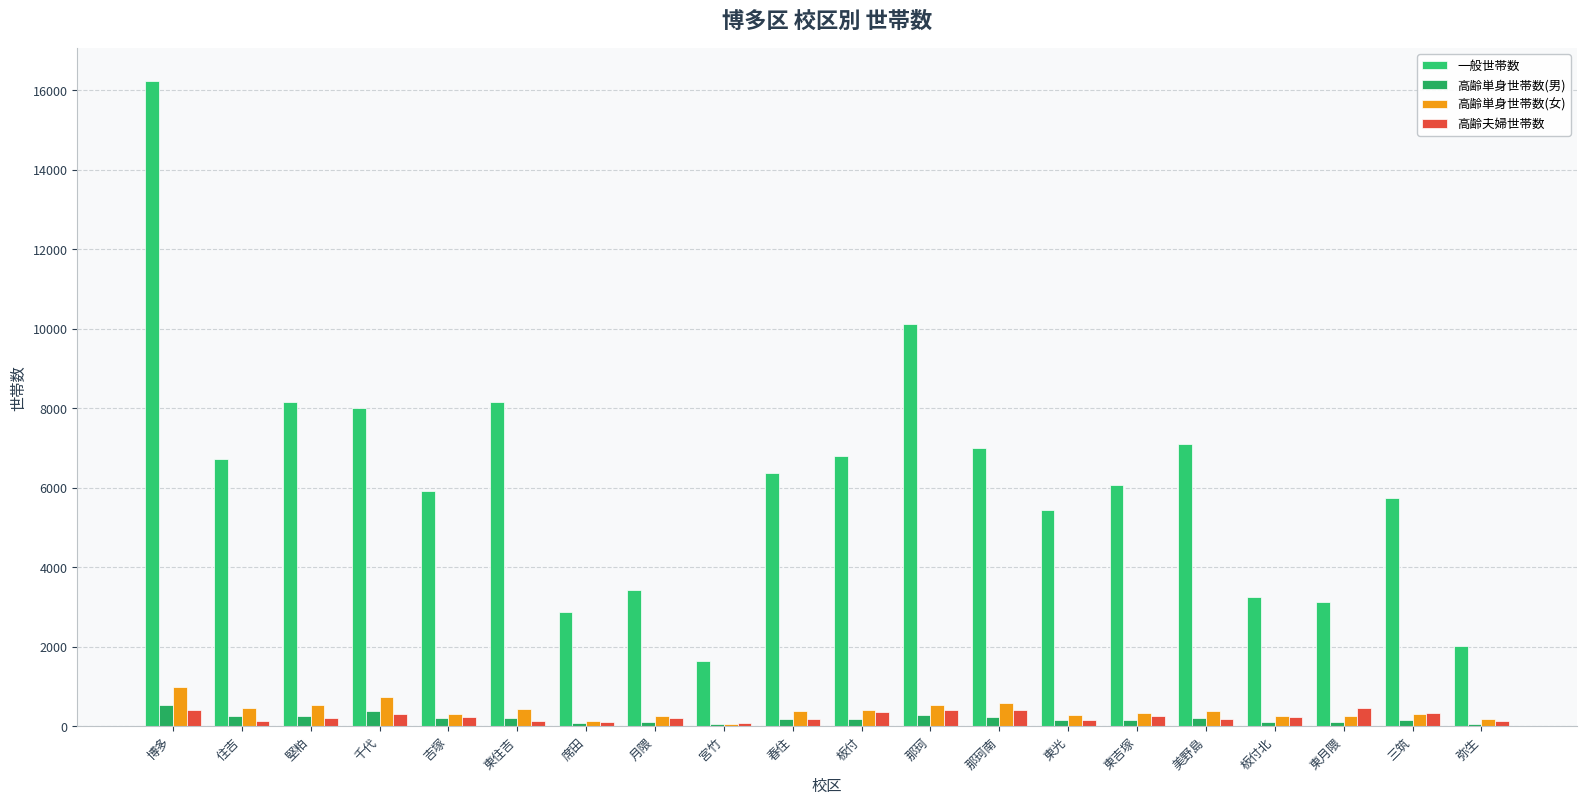

What are all the series names shown in the legend?

一般世帯数, 高齢単身世帯数(男), 高齢単身世帯数(女), 高齢夫婦世帯数